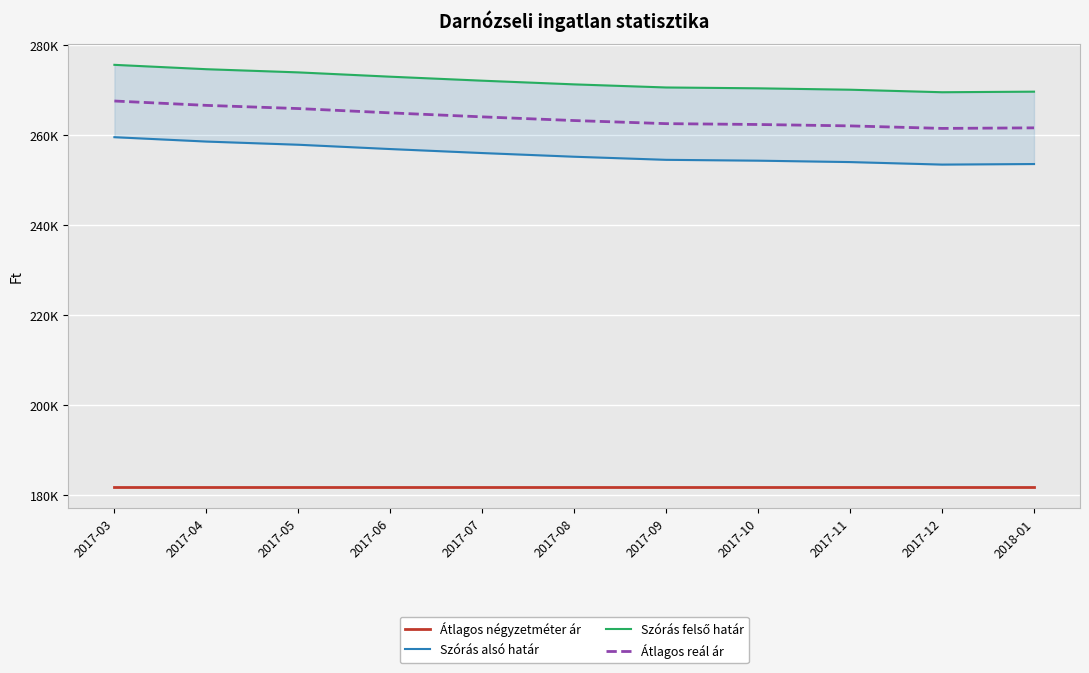

Reading left to right, extract all data points from this chart.

Átlagos négyzetméter ár: 2017-03=181818	2017-04=181818	2017-05=181818	2017-06=181818	2017-07=181818	2017-08=181818	2017-09=181818	2017-10=181818	2017-11=181818	2017-12=181818	2018-01=181818
Szórás alsó határ: 2017-03=259560	2017-04=258590	2017-05=257884	2017-06=256927	2017-07=256040	2017-08=255222	2017-09=254533	2017-10=254346	2017-11=254035	2017-12=253476	2018-01=253600
Szórás felső határ: 2017-03=275630	2017-04=274660	2017-05=273954	2017-06=272997	2017-07=272110	2017-08=271292	2017-09=270603	2017-10=270416	2017-11=270105	2017-12=269546	2018-01=269670
Átlagos reál ár: 2017-03=267595	2017-04=266625	2017-05=265919	2017-06=264962	2017-07=264075	2017-08=263257	2017-09=262568	2017-10=262381	2017-11=262070	2017-12=261511	2018-01=261635